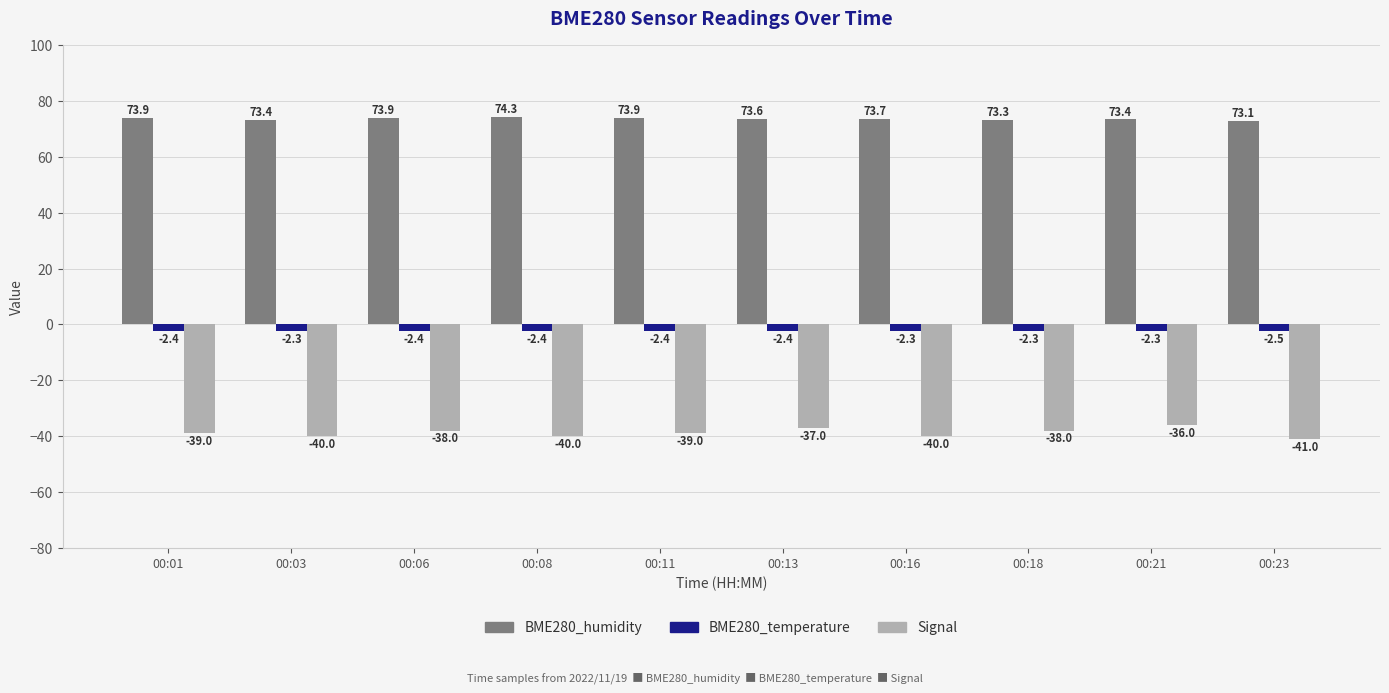

Is it true that BME280_humidity equals 127.1 at 00:03?

False